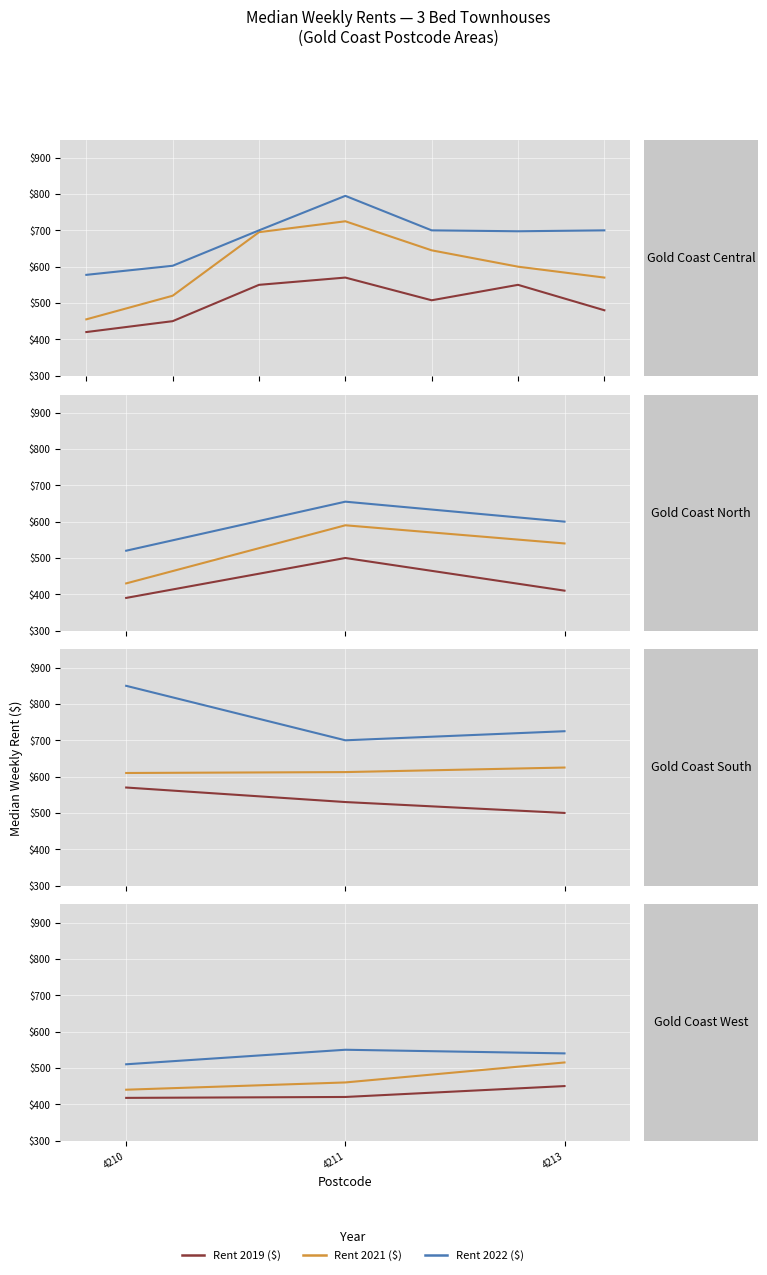

How many data points in Rent 2022 ($) are above 540?

1